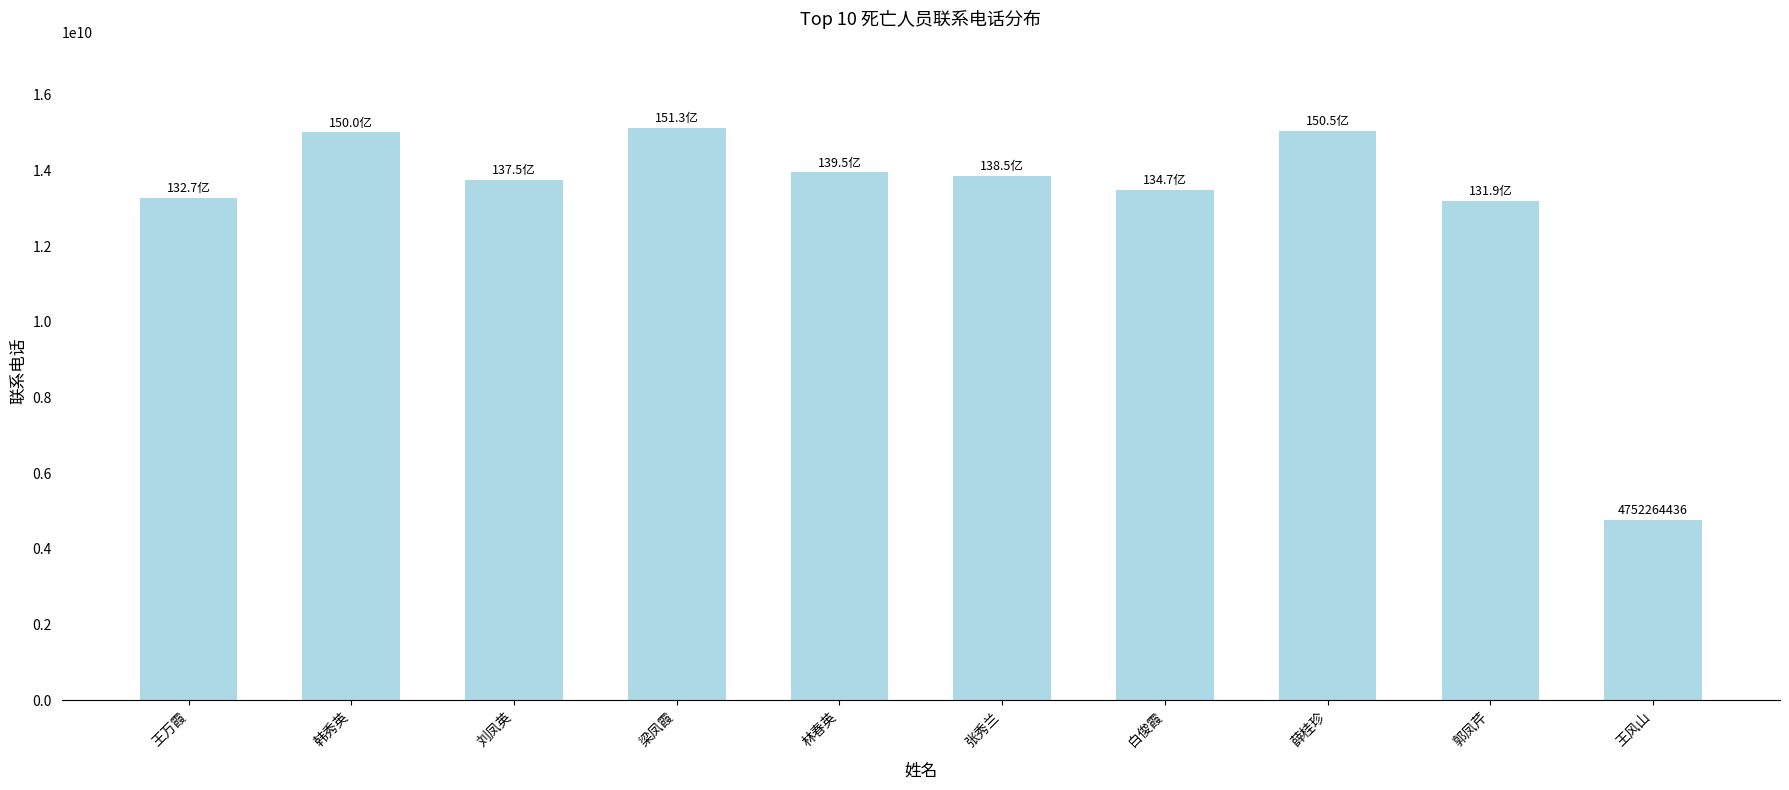

What is the average value?

13143191722